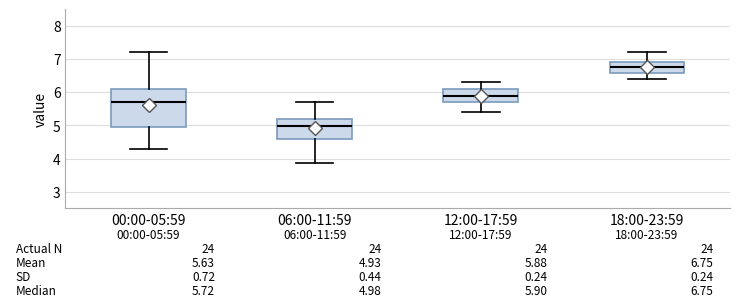

Which box is the tallest, from its lower edge to its upper edge?

00:00-05:59